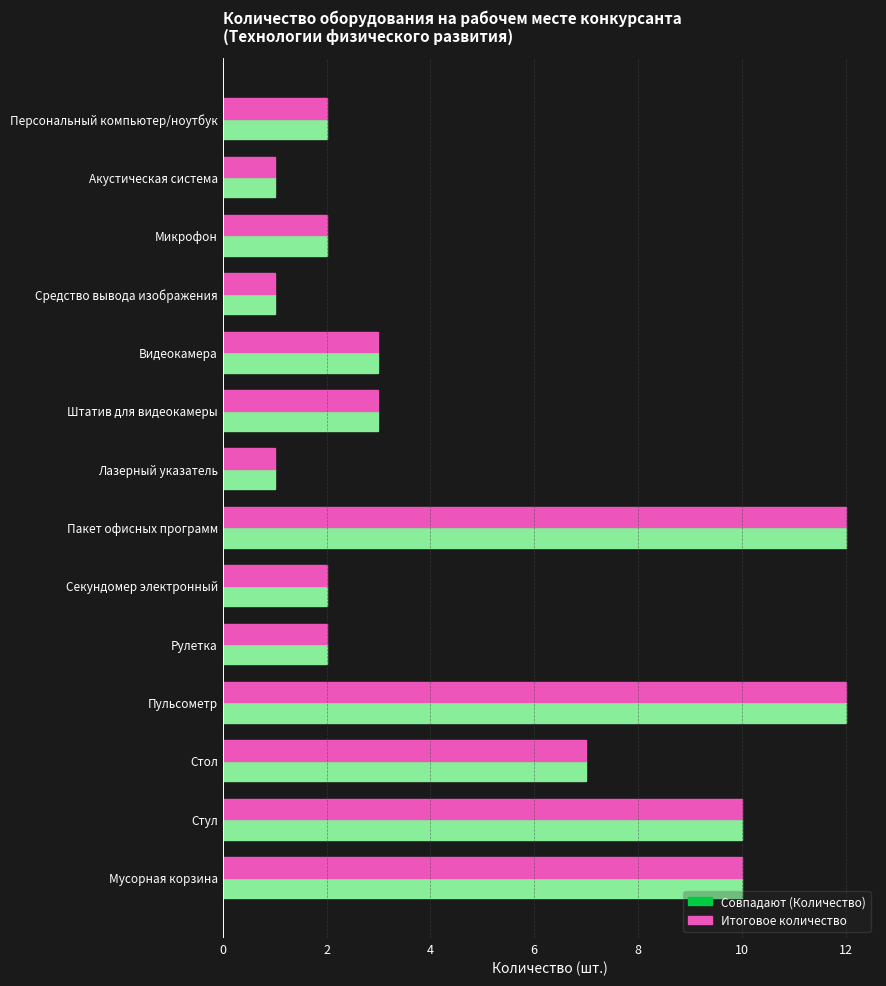

What is the total value across all series at Видеокамера?

6